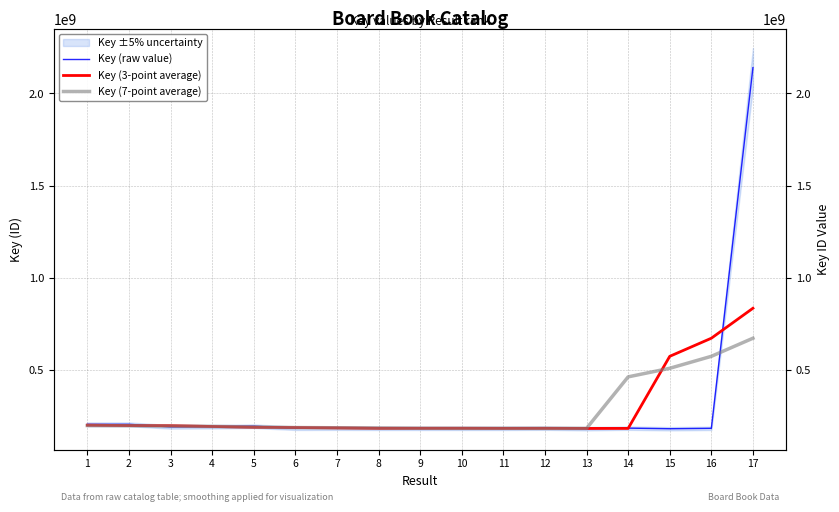

Where does the Key (7-point average) series first go above 190543351?

1